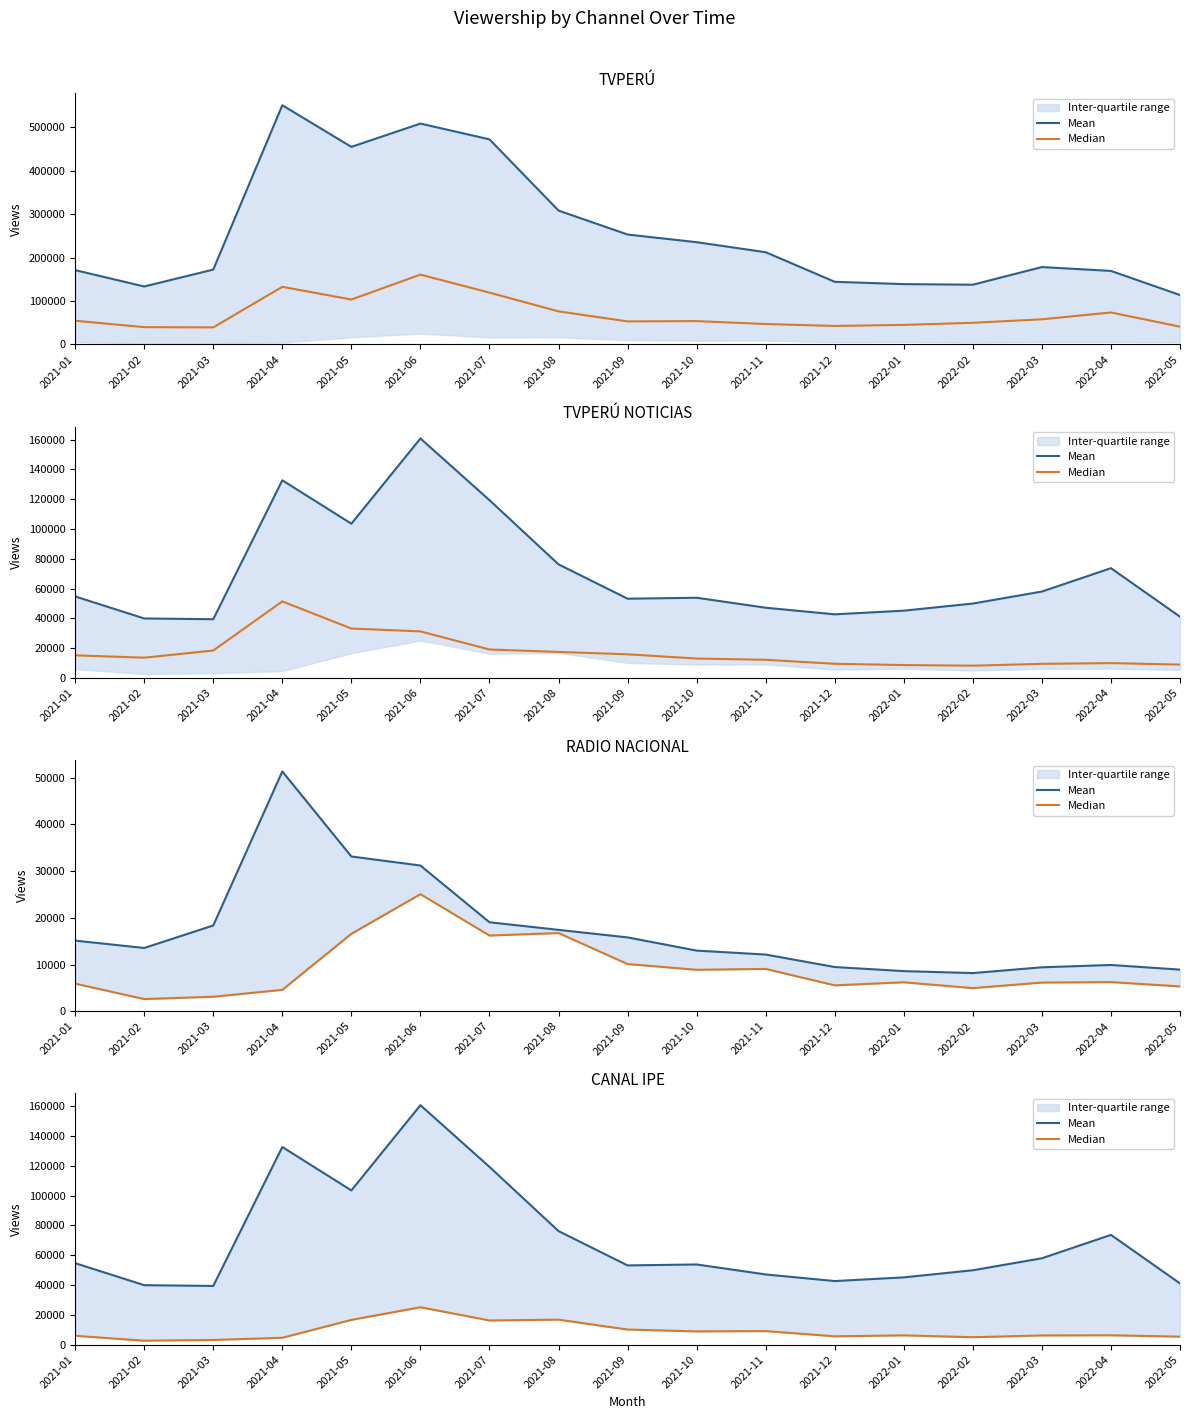

Does the chart display data point markers on the line(s)?

No